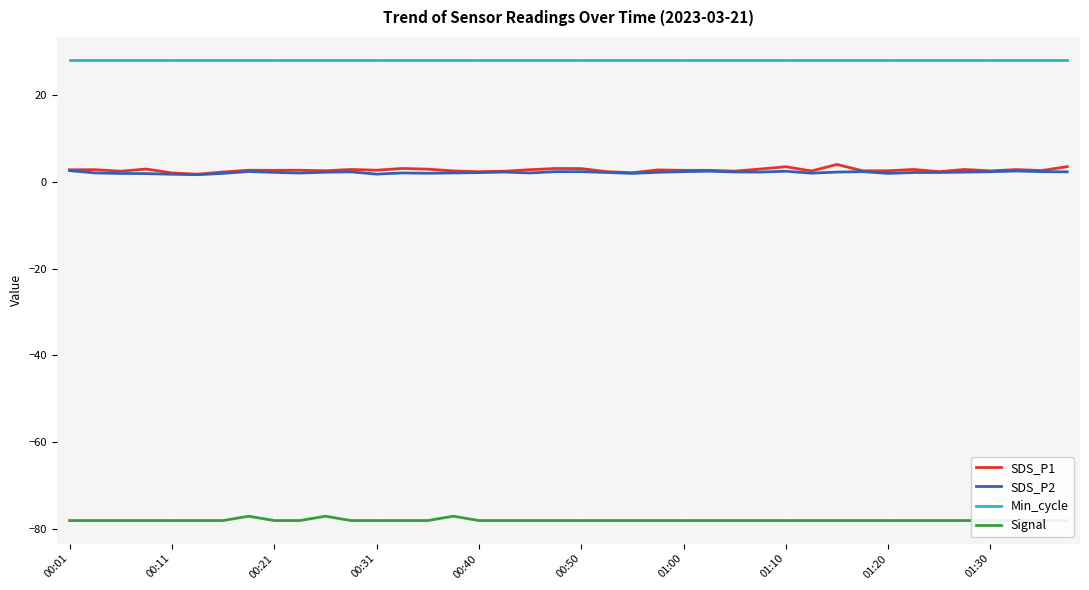

True or false: Signal and SDS_P2 intersect in this chart.

False